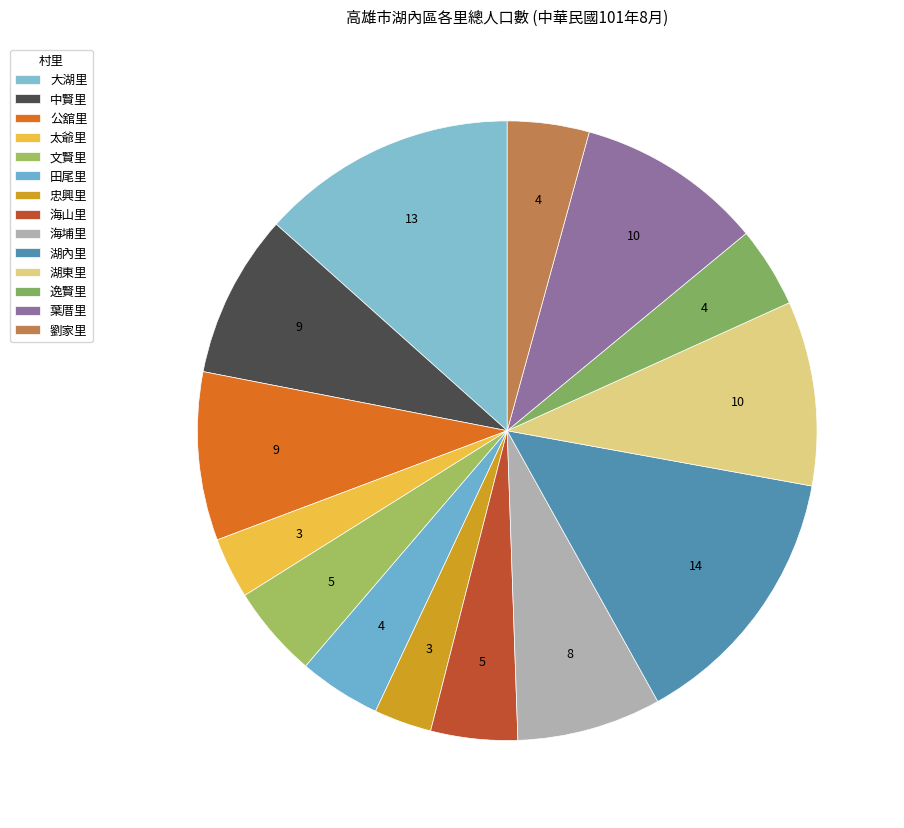

Between 田尾里 and 海山里, which is larger?

海山里